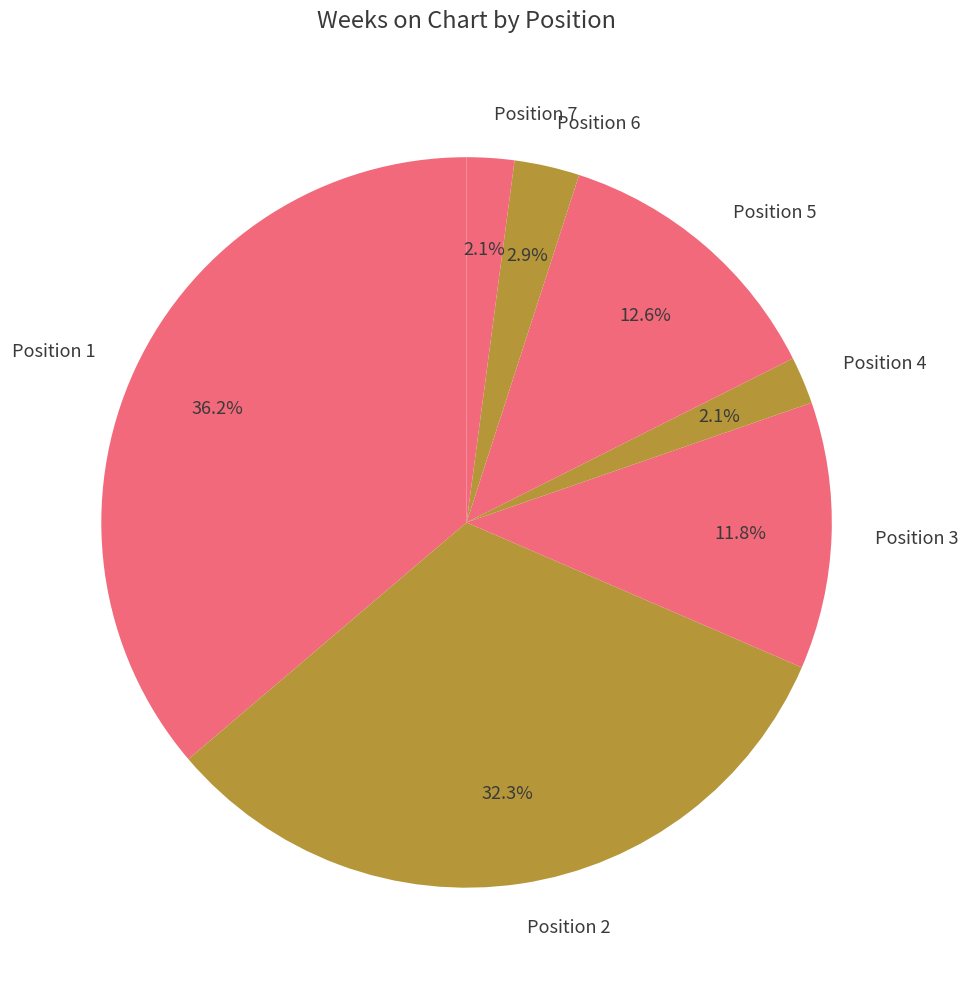

Is there any slice that represents more than half of the pie?

No